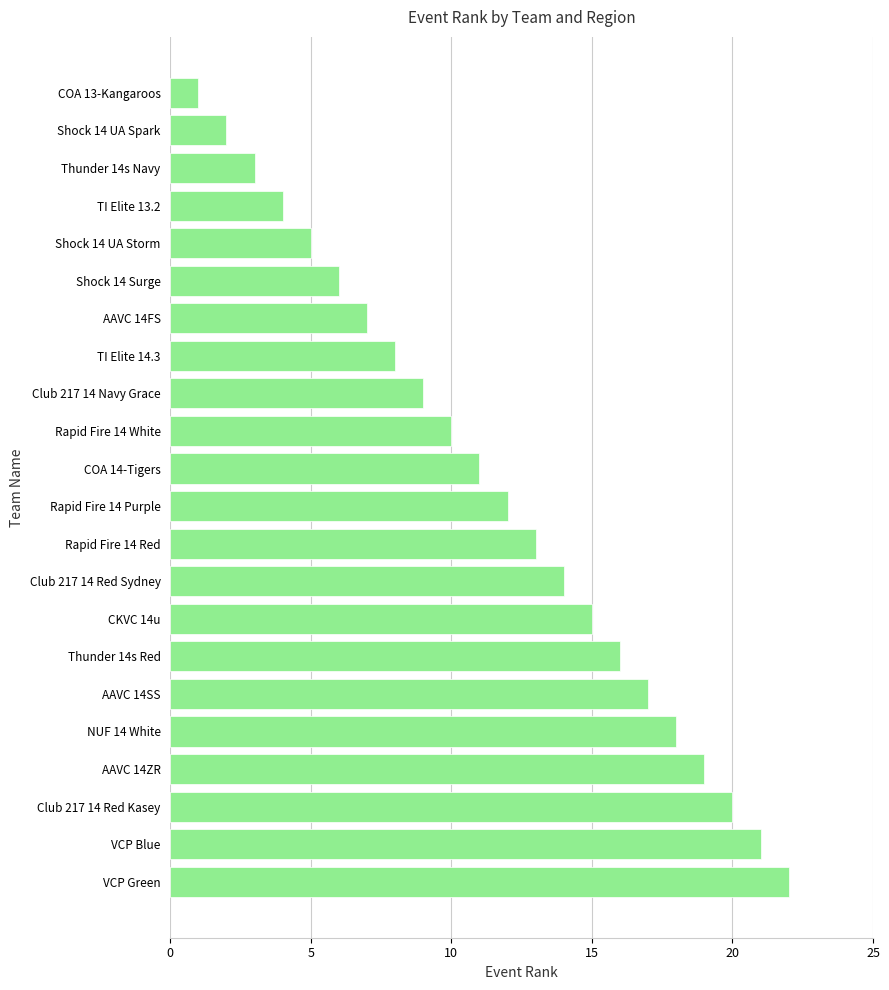

What is the difference between the maximum and minimum values?

21